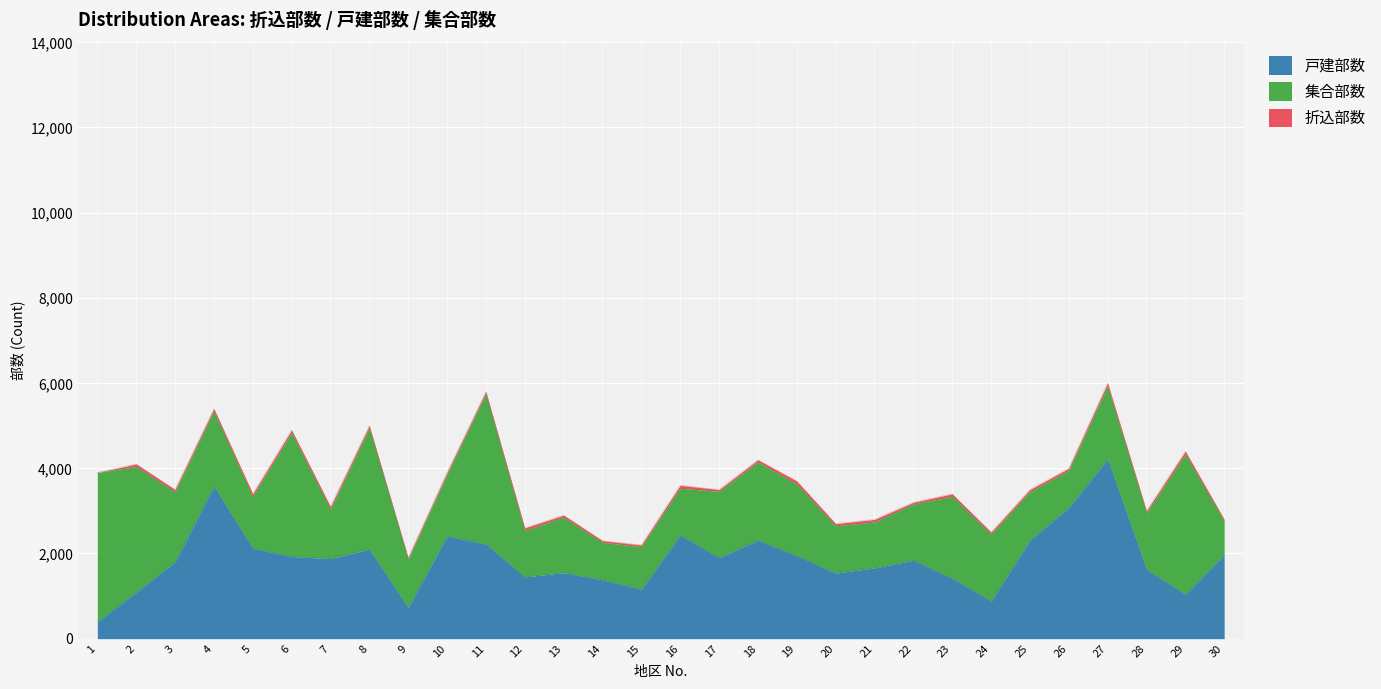

What is the total value across all series at 12?

2600